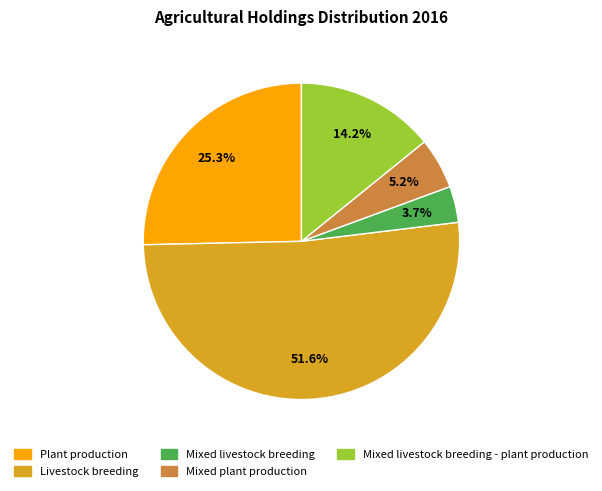

Does any single category account for the majority?

Yes